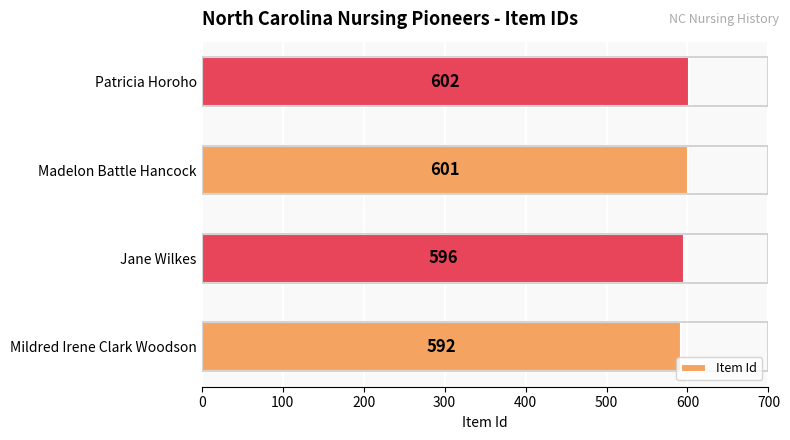

Reading bottom to top, transcribe all the data shown in this chart.

Mildred Irene Clark Woodson=592	Jane Wilkes=596	Madelon Battle Hancock=601	Patricia Horoho=602